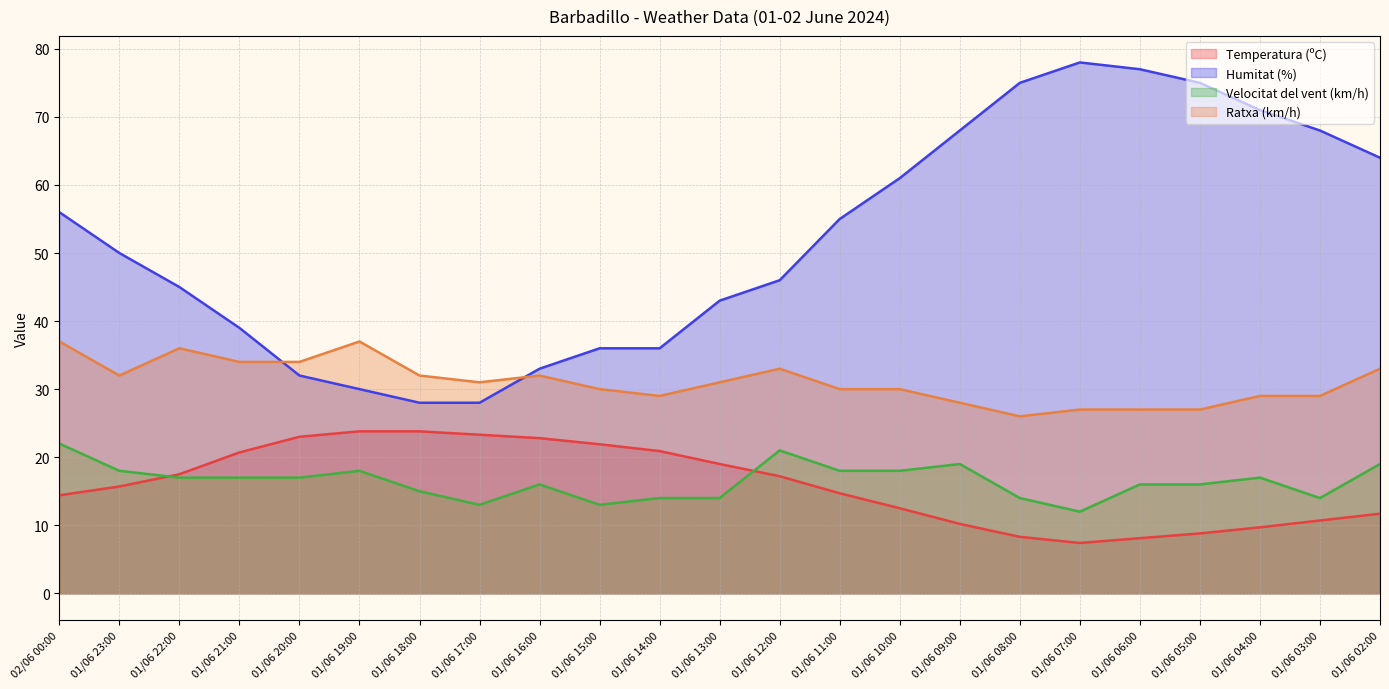

Which category has the highest value in the Velocitat del vent (km/h) series?

02/06 00:00